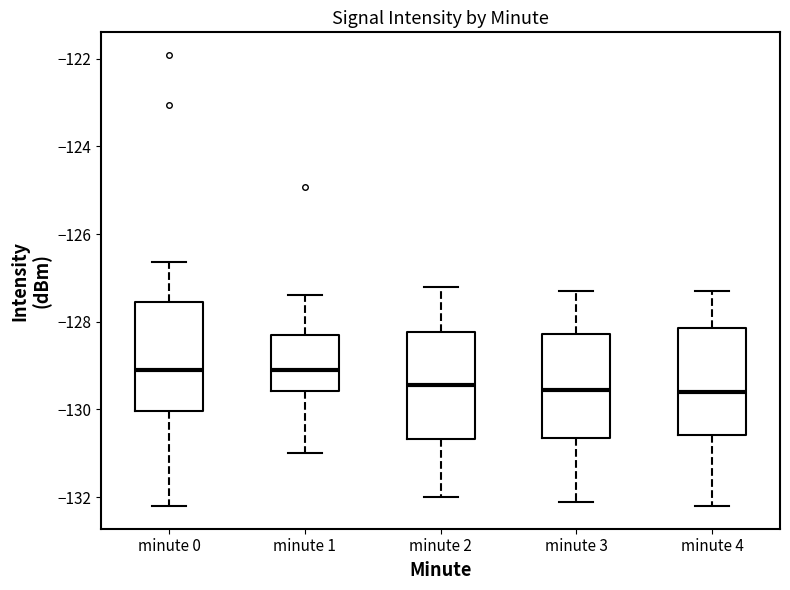

Reading left to right, transcribe this box plot: for each box, give where its median line is, the range the box spans, and where its two whiskers end, as read against the y-axis. The values are not printed on the chart, so give them approximately, as read against the axis.

minute 0: median -129.0, box -130.0 to -127.6, whiskers -132.2 to -126.6
minute 1: median -129.2, box -129.6 to -128.4, whiskers -131.0 to -127.4
minute 2: median -129.4, box -130.6 to -128.2, whiskers -132.0 to -127.2
minute 3: median -129.6, box -130.6 to -128.2, whiskers -132.0 to -127.2
minute 4: median -129.6, box -130.6 to -128.2, whiskers -132.2 to -127.2